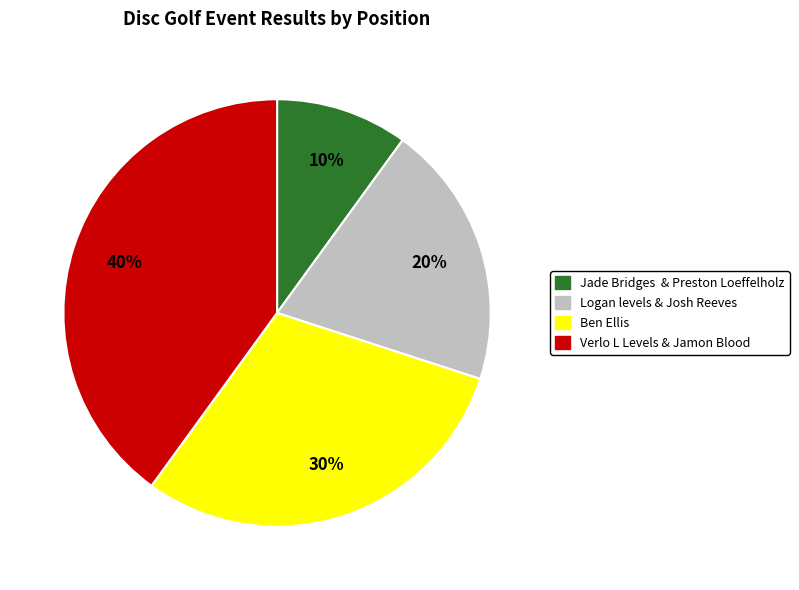

How many slices are in this pie chart?

4